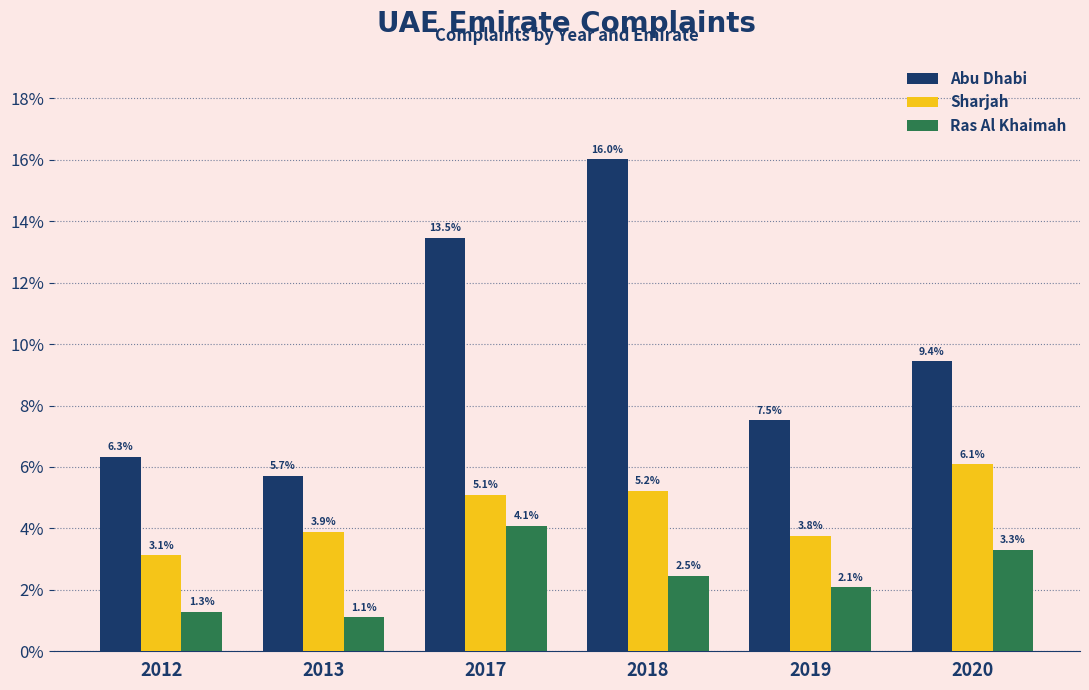

Reading right to left, extract all data points from this chart.

Abu Dhabi: 2020=9.4	2019=7.5	2018=16.0	2017=13.5	2013=5.7	2012=6.3
Sharjah: 2020=6.1	2019=3.8	2018=5.2	2017=5.1	2013=3.9	2012=3.1
Ras Al Khaimah: 2020=3.3	2019=2.1	2018=2.5	2017=4.1	2013=1.1	2012=1.3